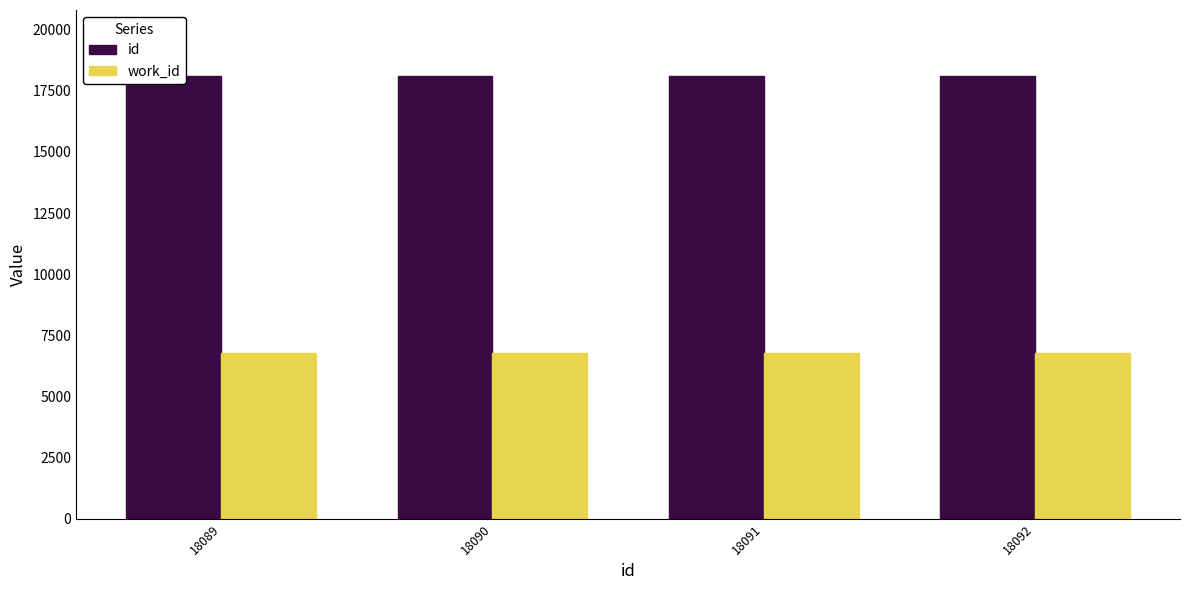

What is the approximate value of id at 18091?

18091